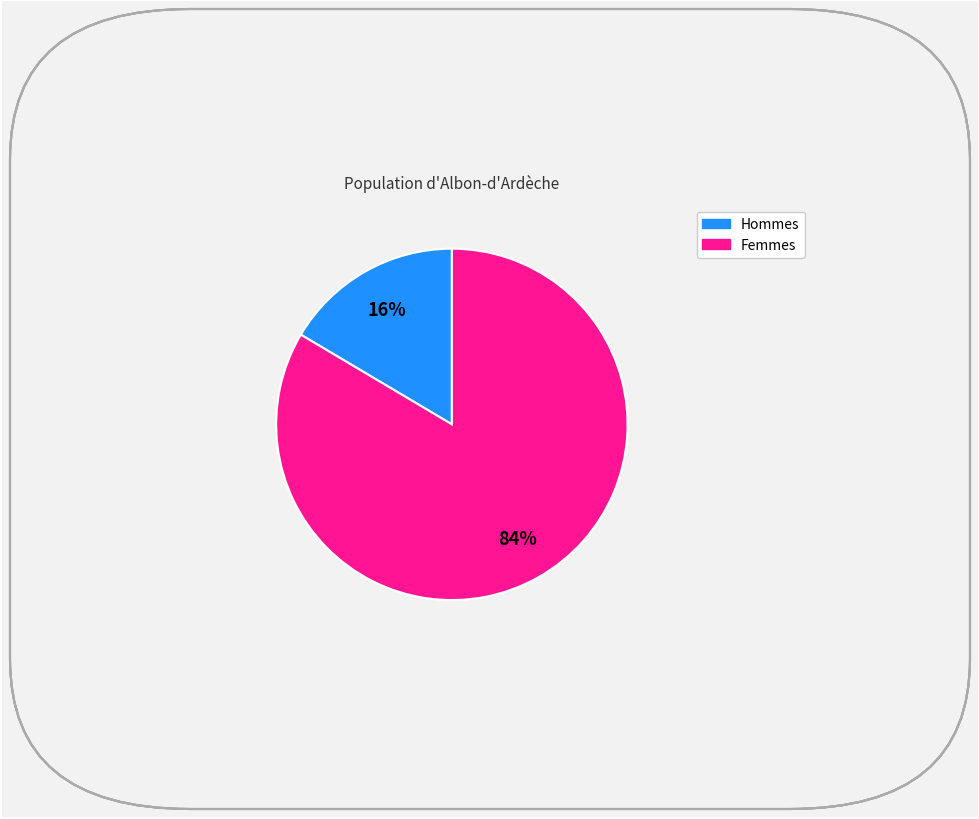

How many slices are in this pie chart?

2